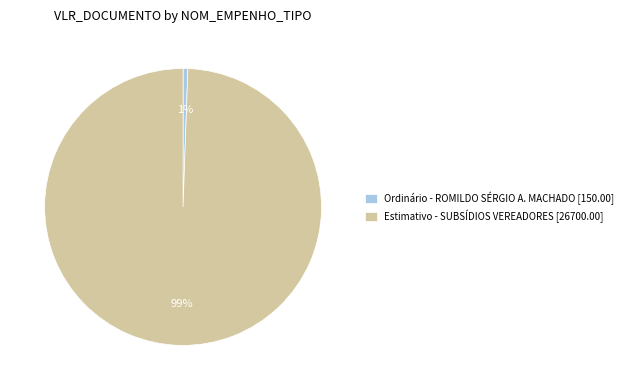

Between Ordinário - ROMILDO SÉRGIO A. MACHADO [150.00] and Estimativo - SUBSÍDIOS VEREADORES [26700.00], which is larger?

Estimativo - SUBSÍDIOS VEREADORES [26700.00]